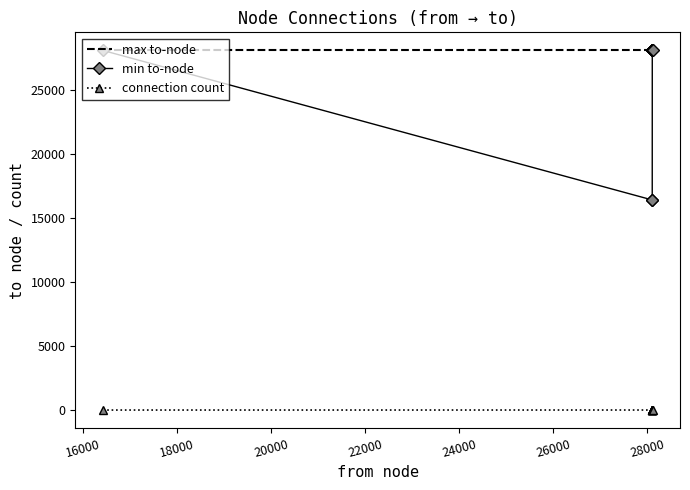

What is the maximum value shown in the chart?

28111